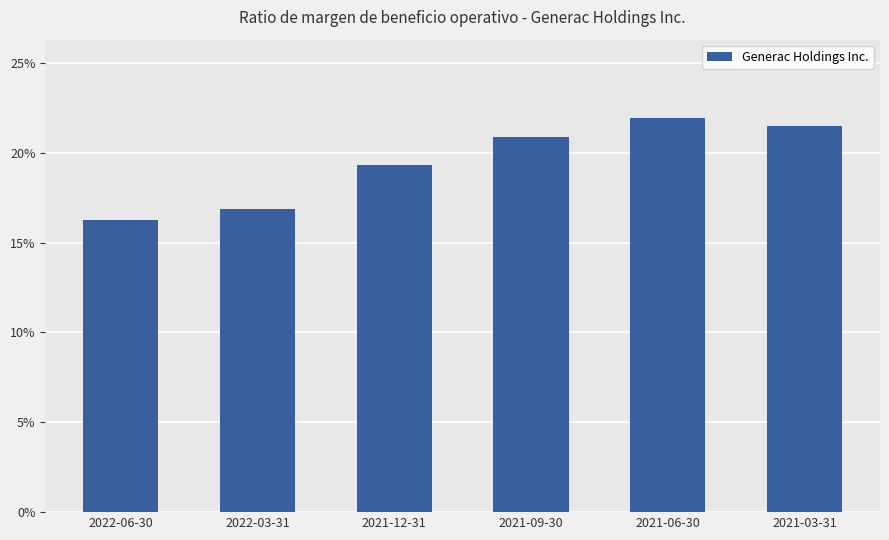

List the labels in order of value, smallest first.

2022-06-30, 2022-03-31, 2021-12-31, 2021-09-30, 2021-03-31, 2021-06-30